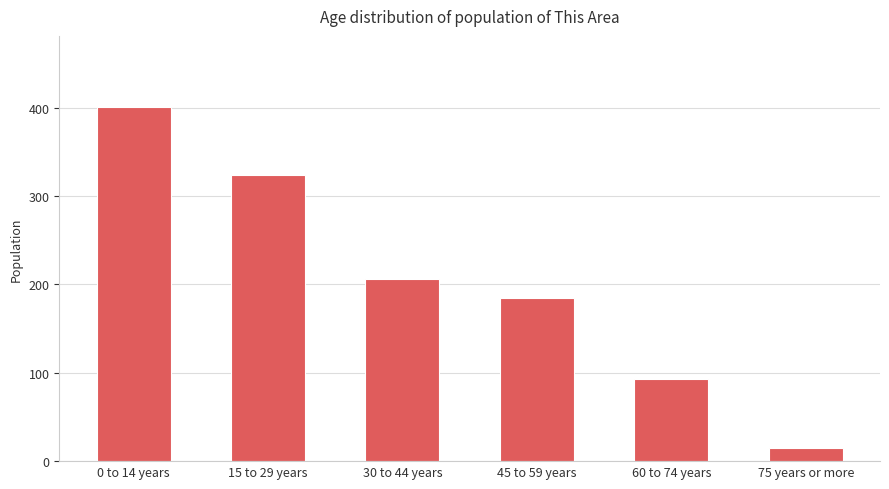

Is it true that the value at 0 to 14 years is 401?

True